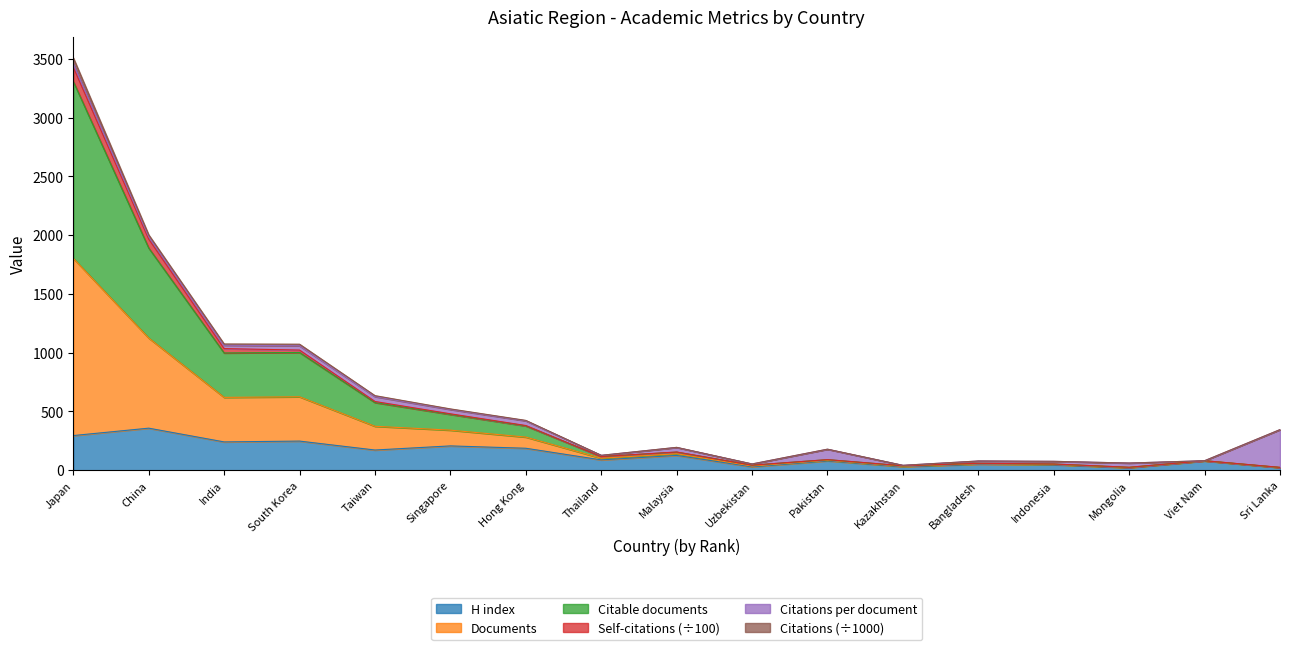

What is the highest value of the H index series?

358.0